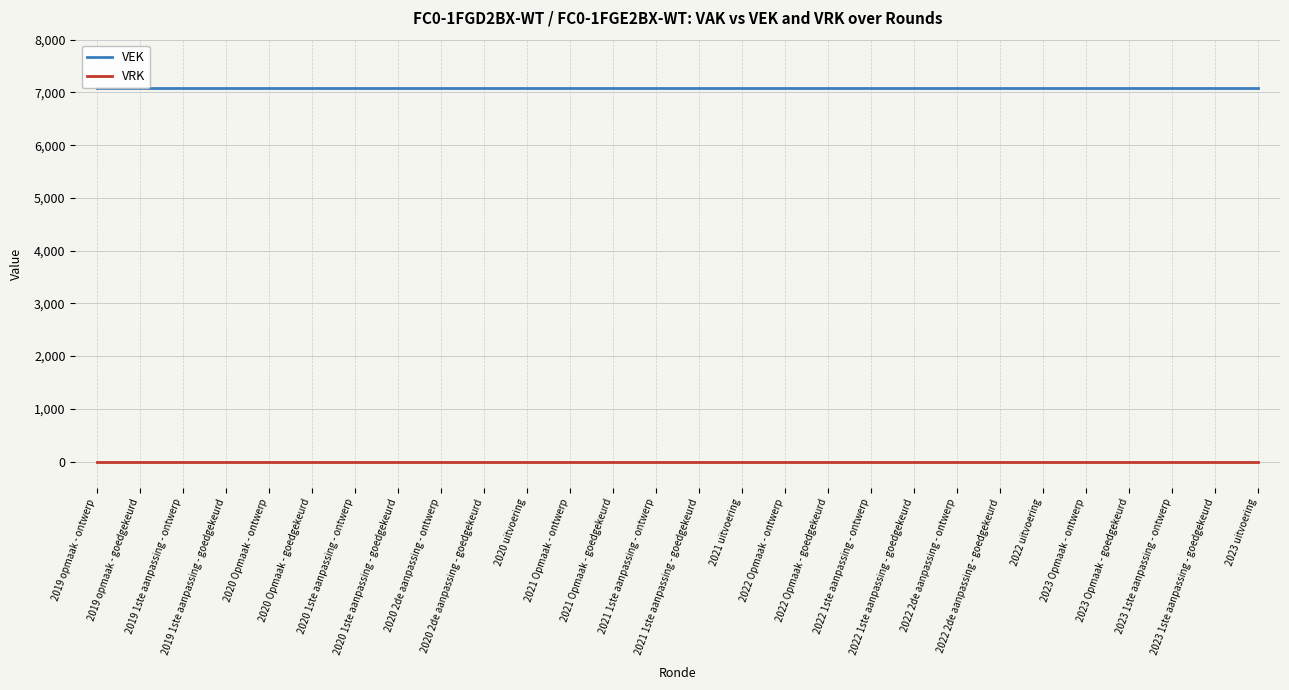

What is the label of the 13th point from the right?

2021 uitvoering